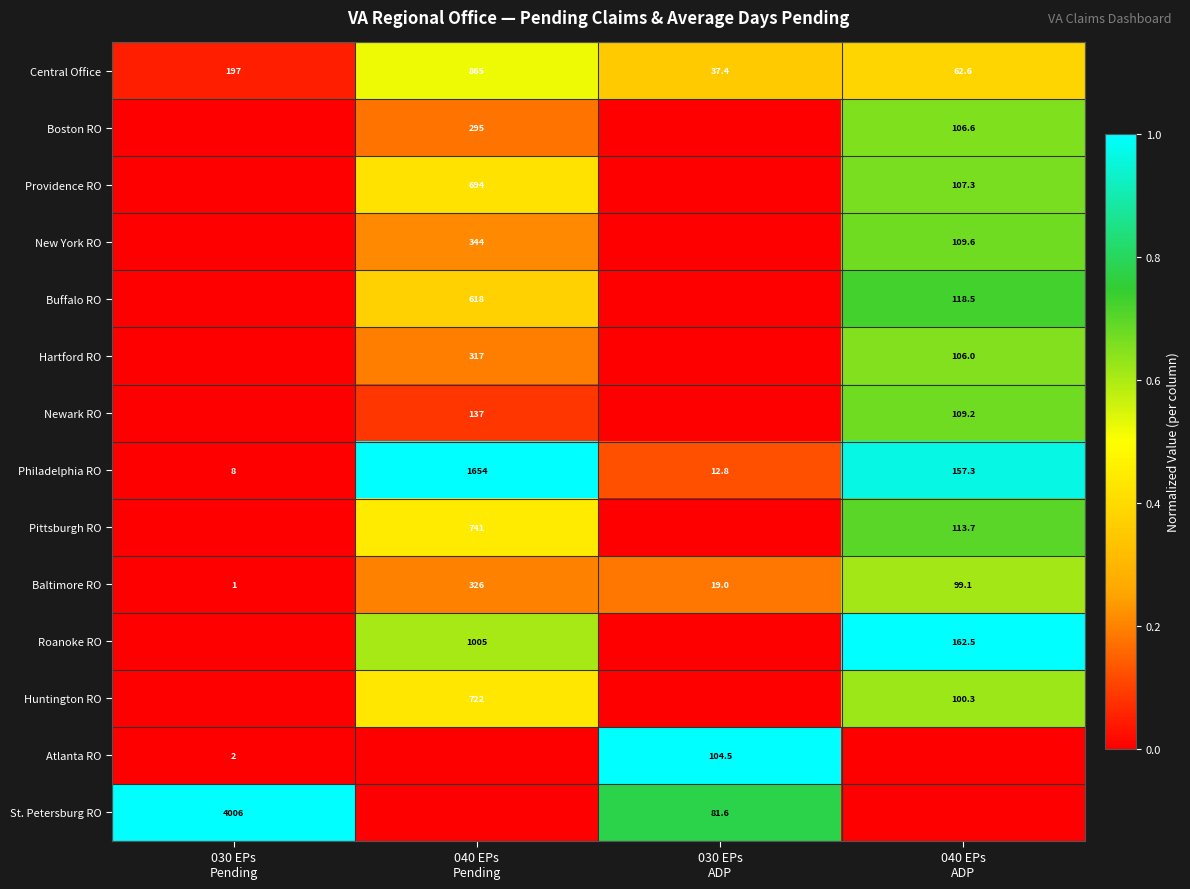

What is the highest value of the Central Office series?

865.0